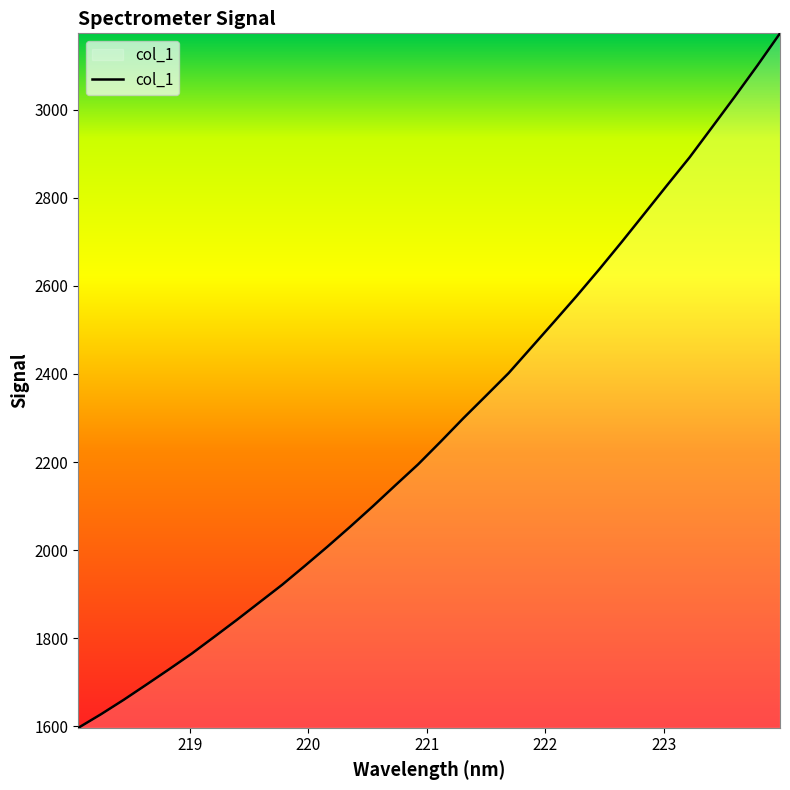

What is the greatest value displayed?

3173.2